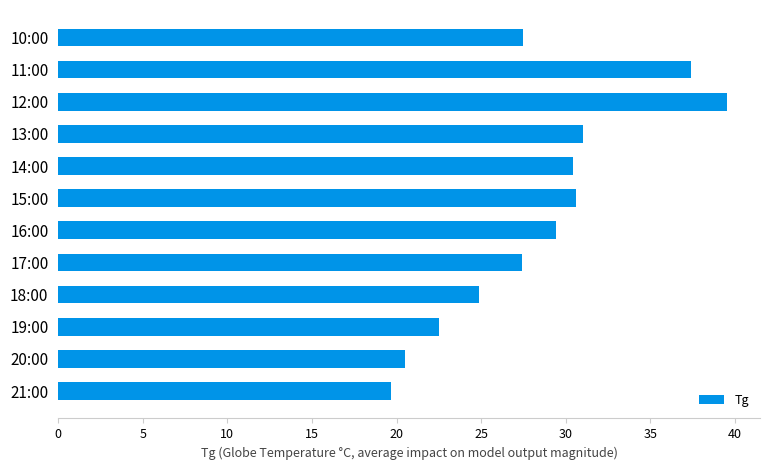

Read the value at 13:00.

31.0